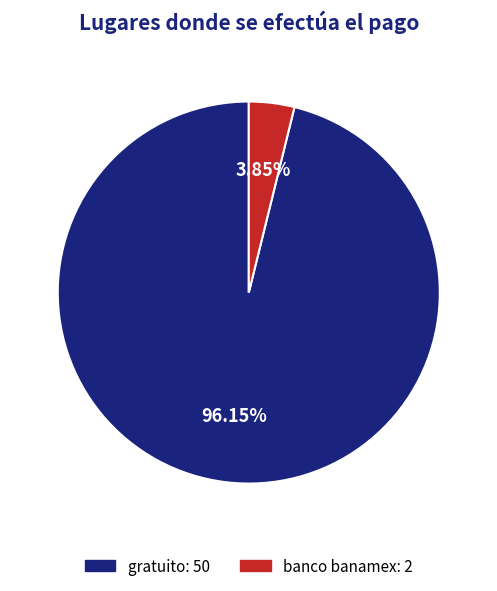

Rank the categories by value from lowest to highest.

banco banamex, gratuito